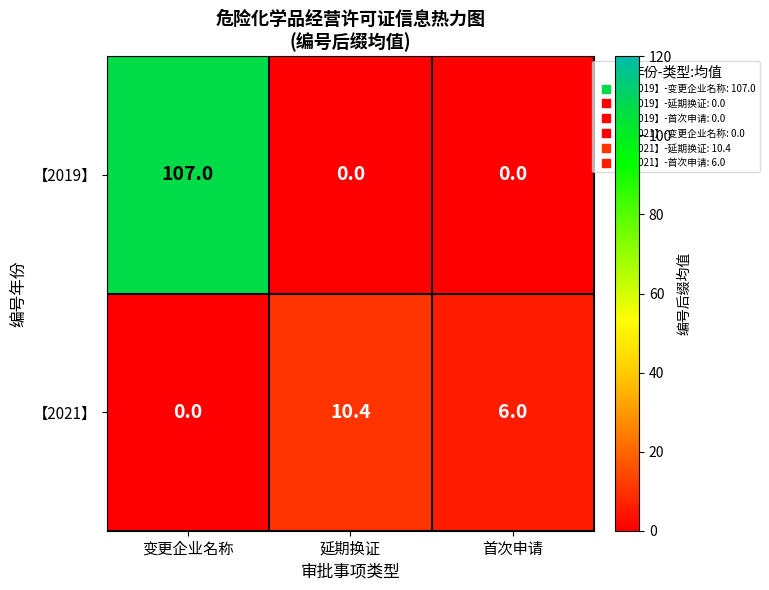

What is the difference between the 【2019】 values at 变更企业名称 and 首次申请?

107.0